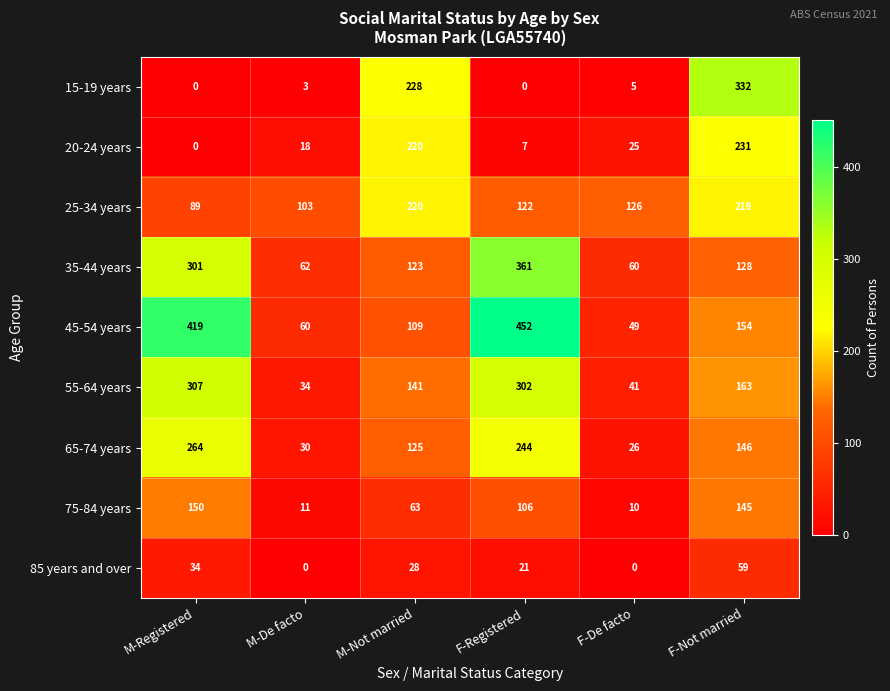

Is it true that 55-64 years equals 163 at F-Not married?

True